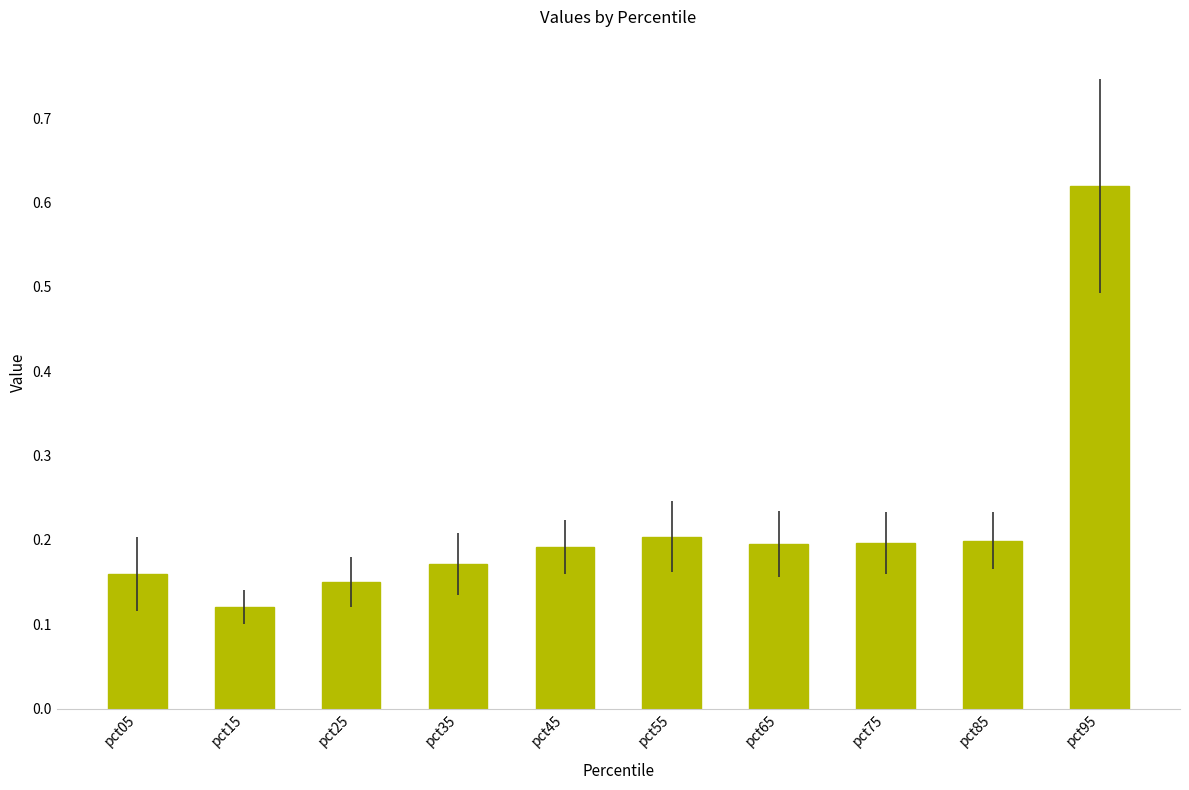

What is the difference between the maximum and second lowest values?

0.5